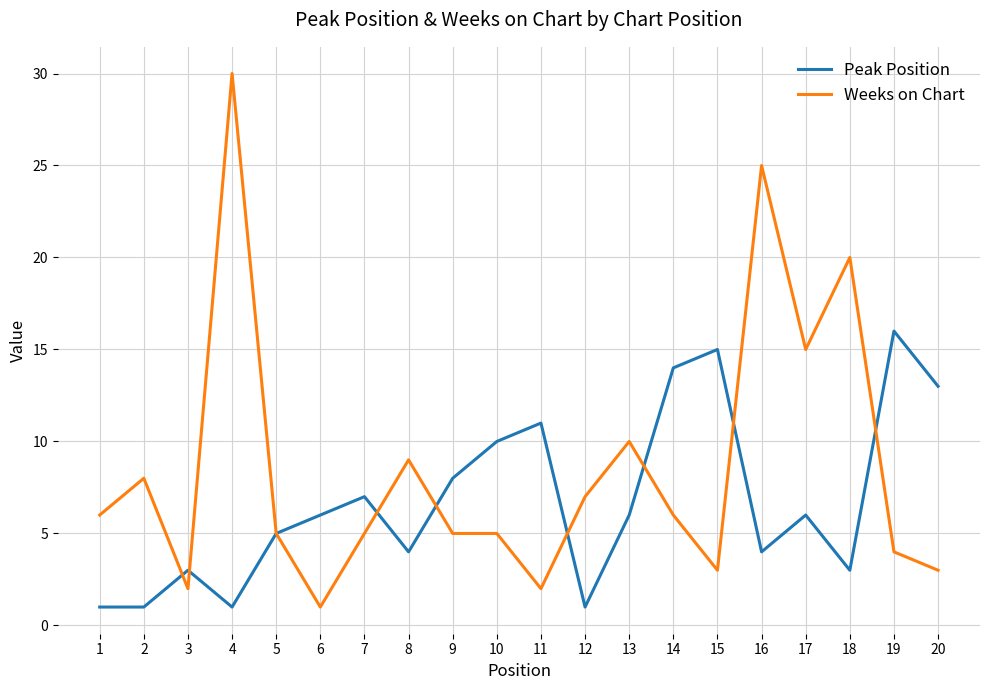

What is the spread (max minus min) of values at 13?

4